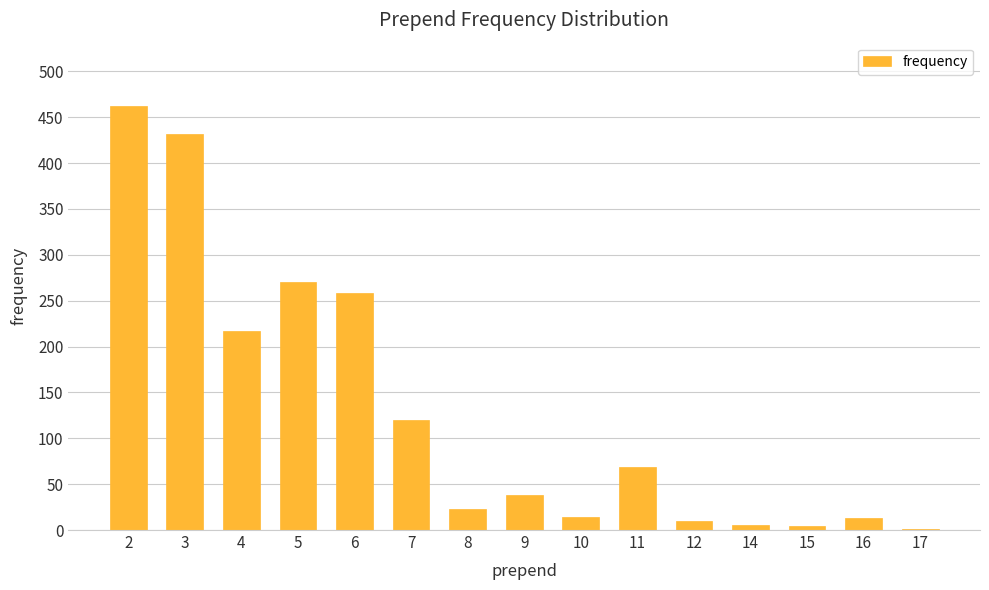

How many distinct data groups are displayed?

1